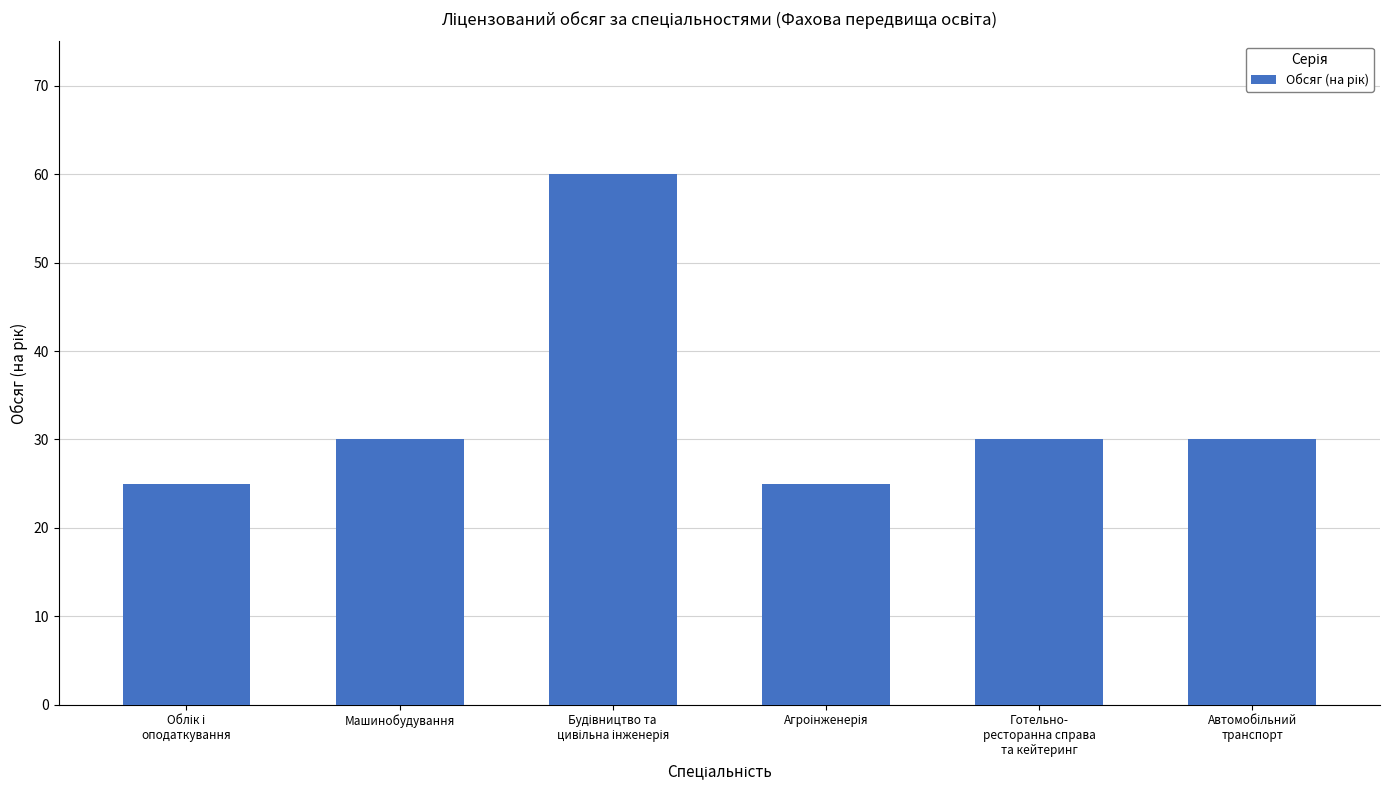

Reading left to right, what are all the values shown in this chart?

25	30	60	25	30	30